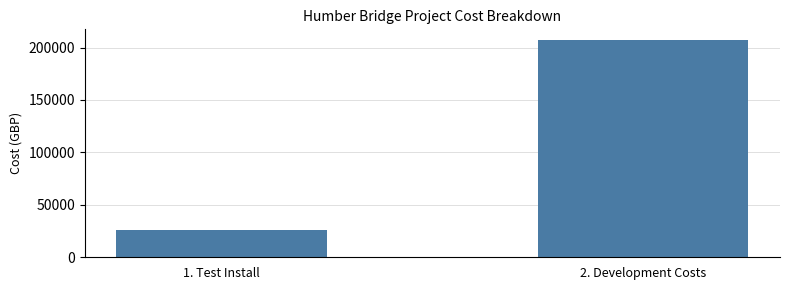

Are the bars grouped side by side (vs. stacked)?

No